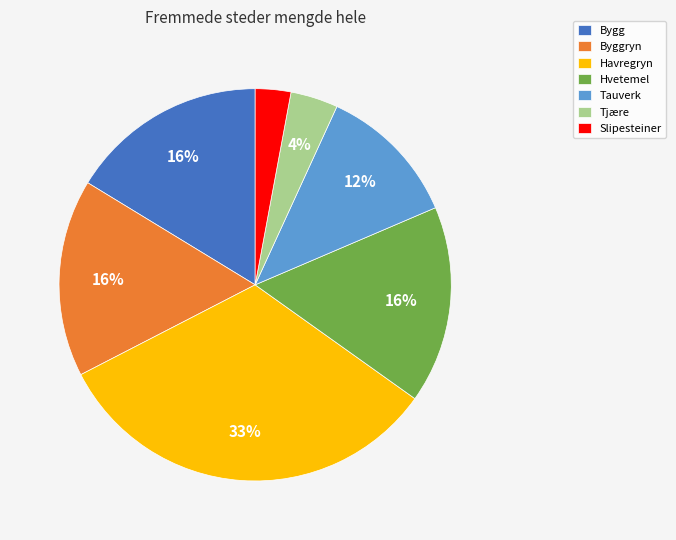

To the nearest percent, what is the combined percentage of Byggryn and Slipesteiner?

19%